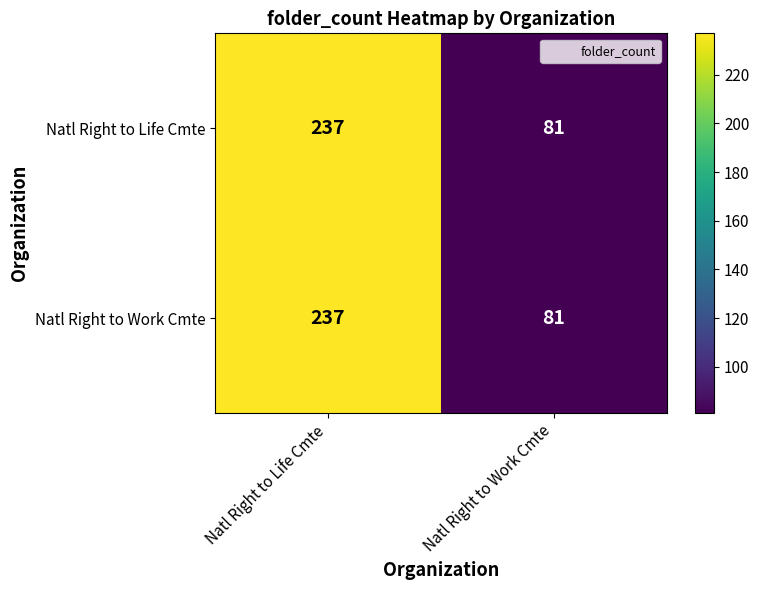

What is the sum of the Natl Right to Life Cmte values at Natl Right to Work Cmte and Natl Right to Life Cmte?

318